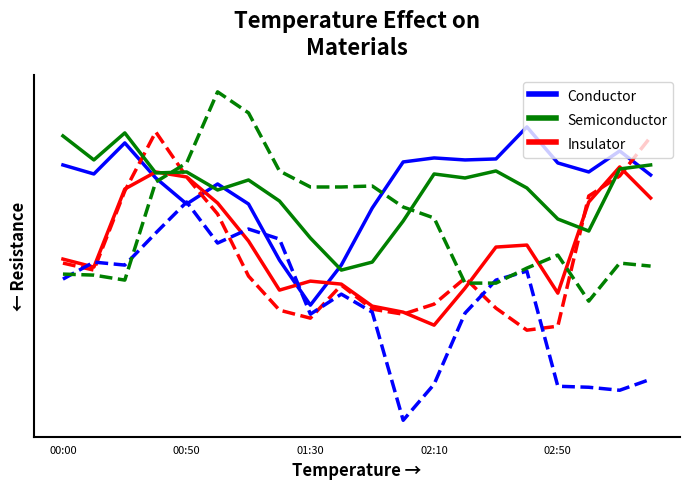

Does the chart display data point markers on the line(s)?

No